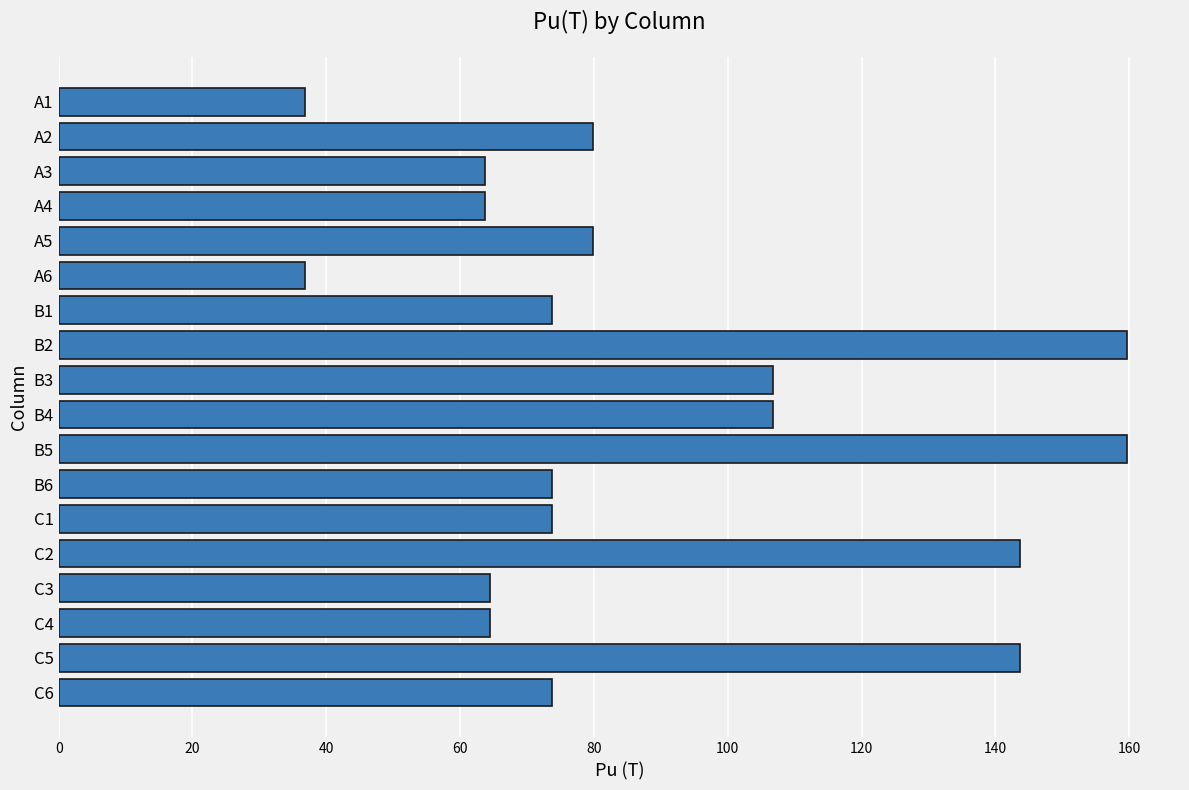

What is the difference between the second highest and minimum values?

122.7